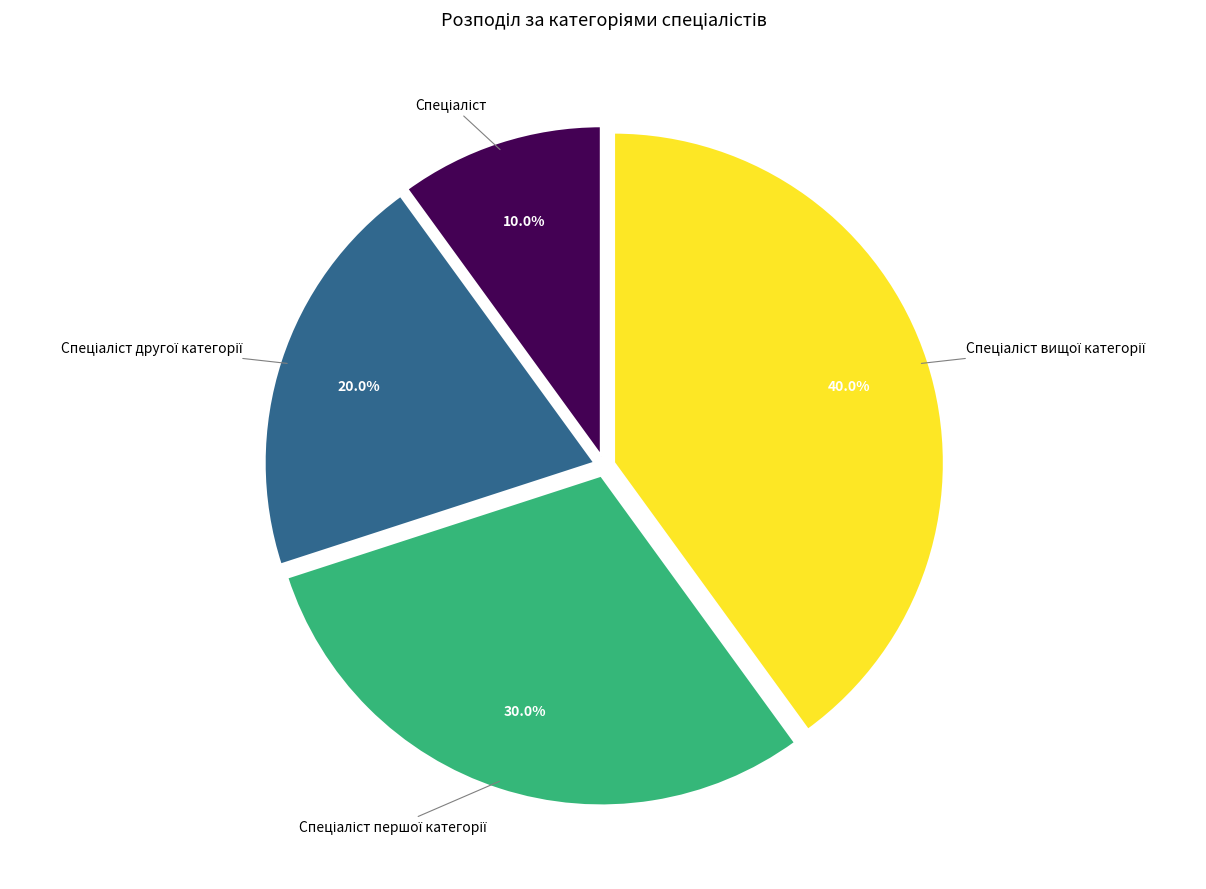

To the nearest percent, what is the difference between the largest and smallest slice percentages?

30%